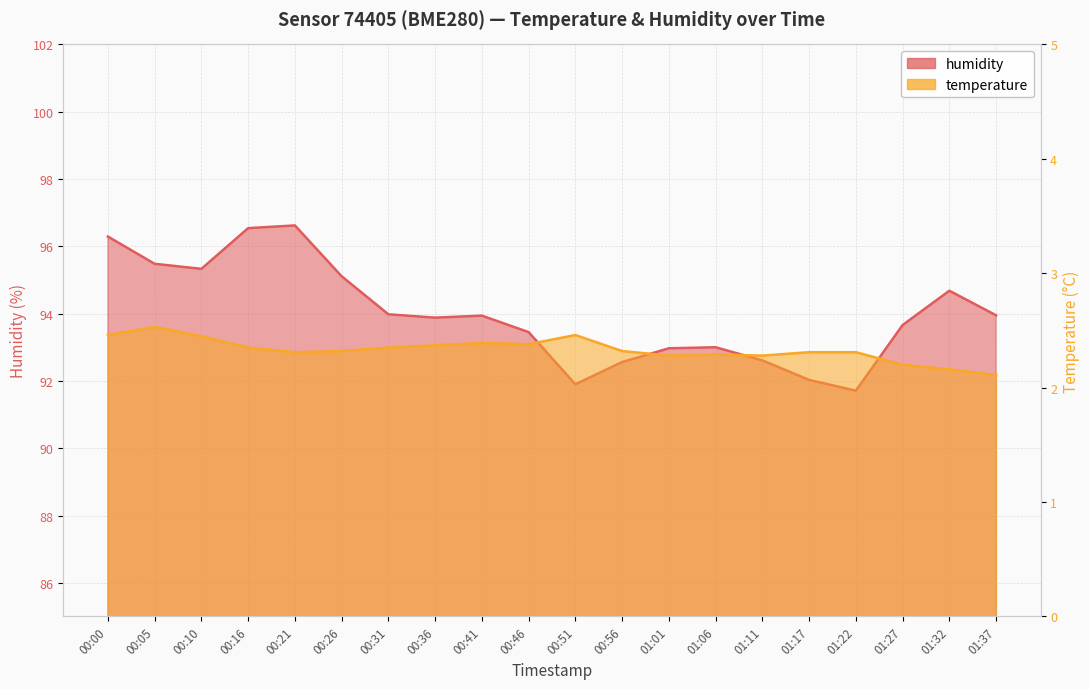

What is the approximate value of temperature at 01:01?

2.3